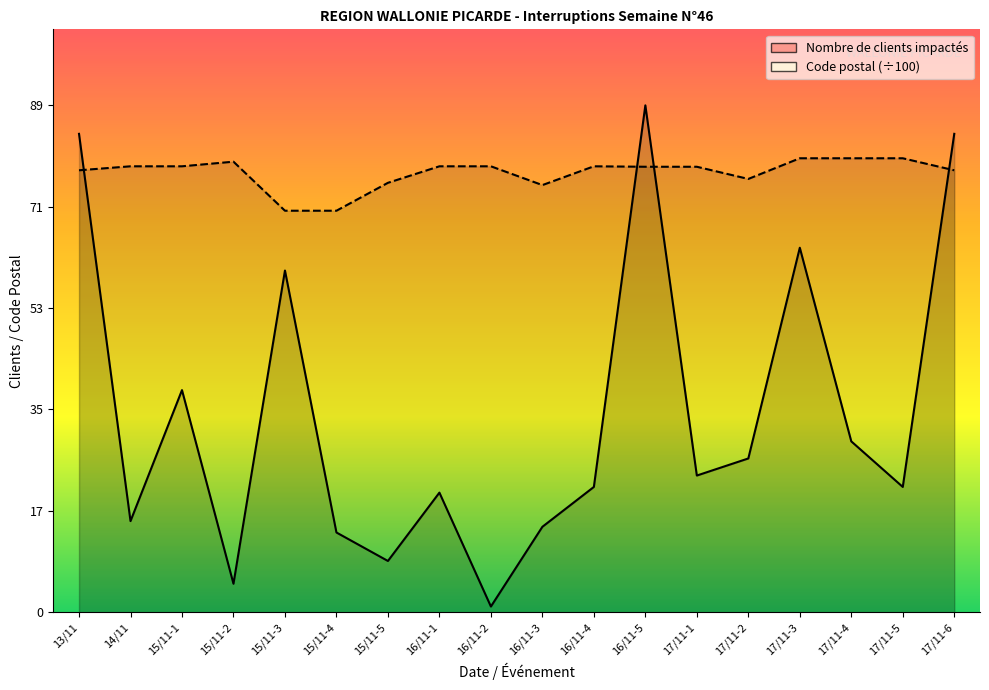

Which category has the lowest value in the Nombre de clients impactés series?

16/11-2